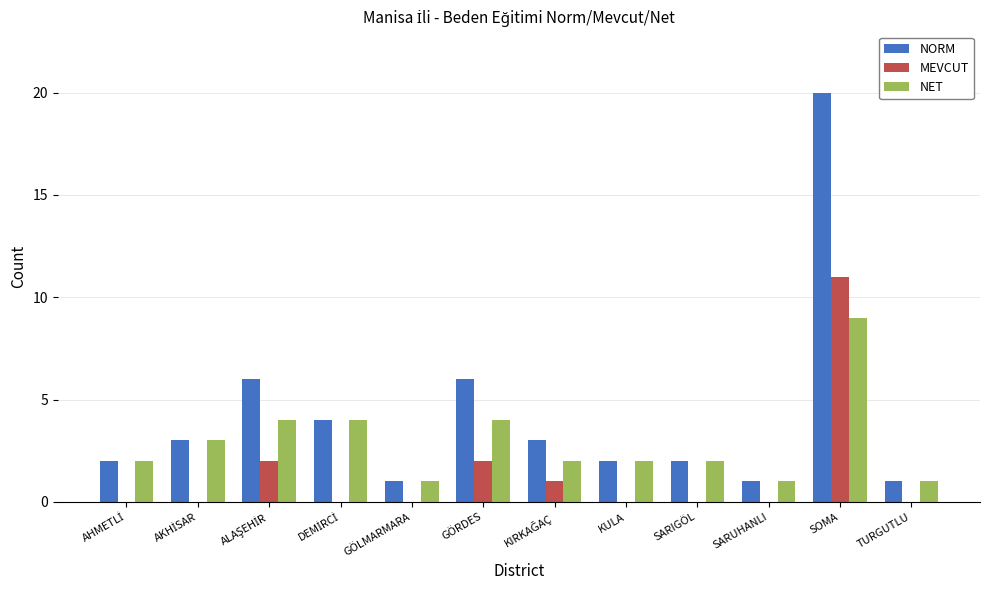

Does the chart contain stacked bars?

No